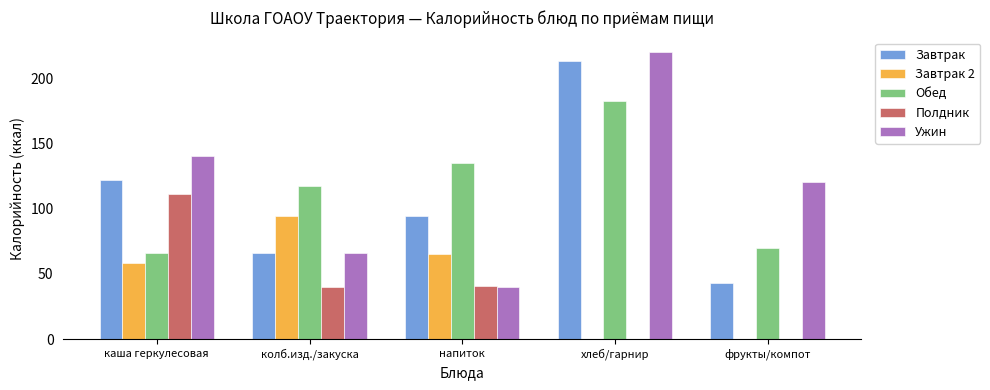

At which label does Обед reach its peak?

хлеб/гарнир